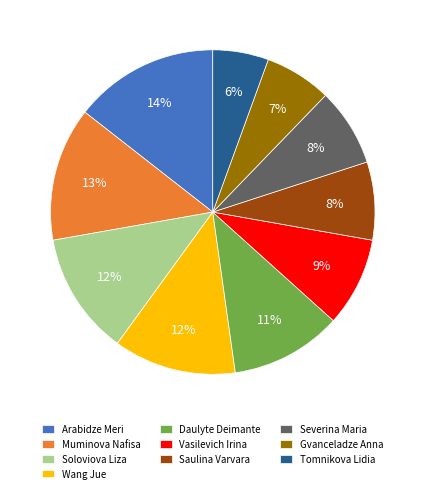

What percentage is the Daulyte Deimante slice, to the nearest percent?

11%